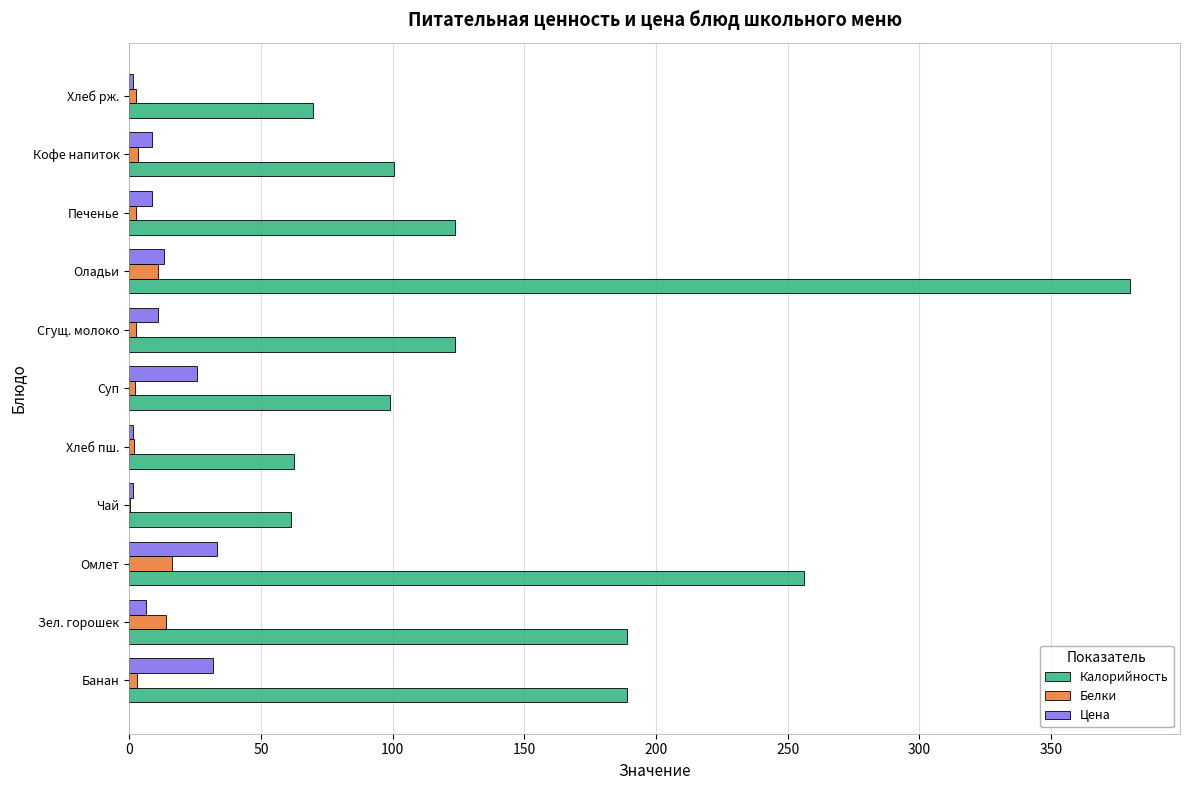

At which category does the chart reach its peak across all series?

Оладьи